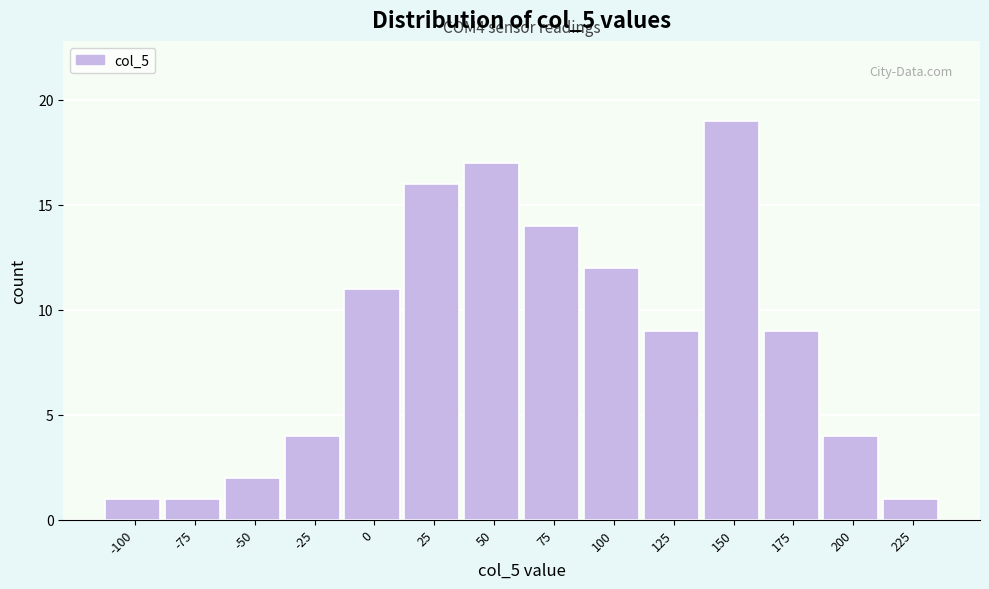

Reading left to right, extract all data points from this chart.

-100=1	-75=1	-50=2	-25=4	0=11	25=16	50=17	75=14	100=12	125=9	150=19	175=9	200=4	225=1